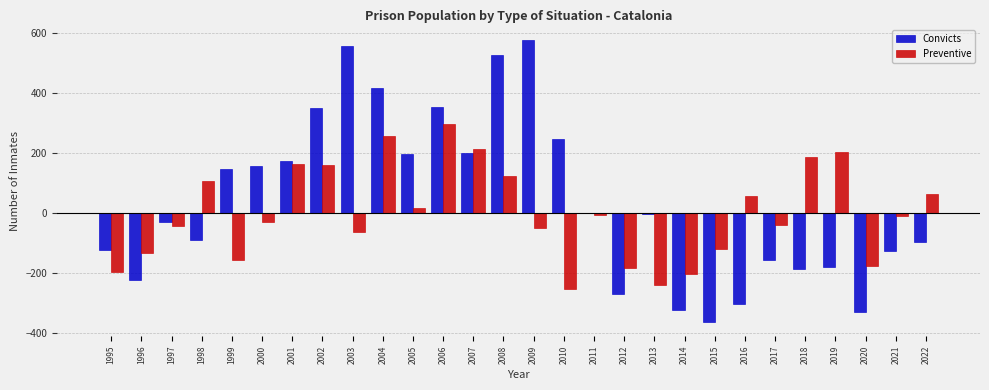

The value of Convicts at 2008 is 528. True or false?

True